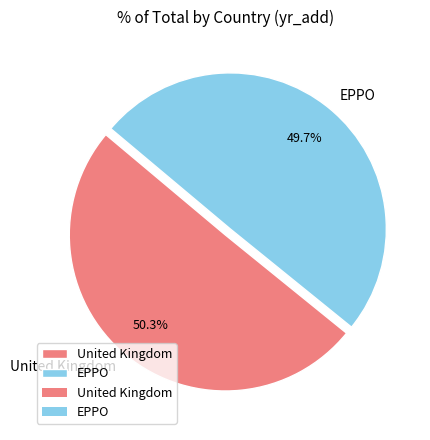

How much of the chart is everything except EPPO?

50.3%